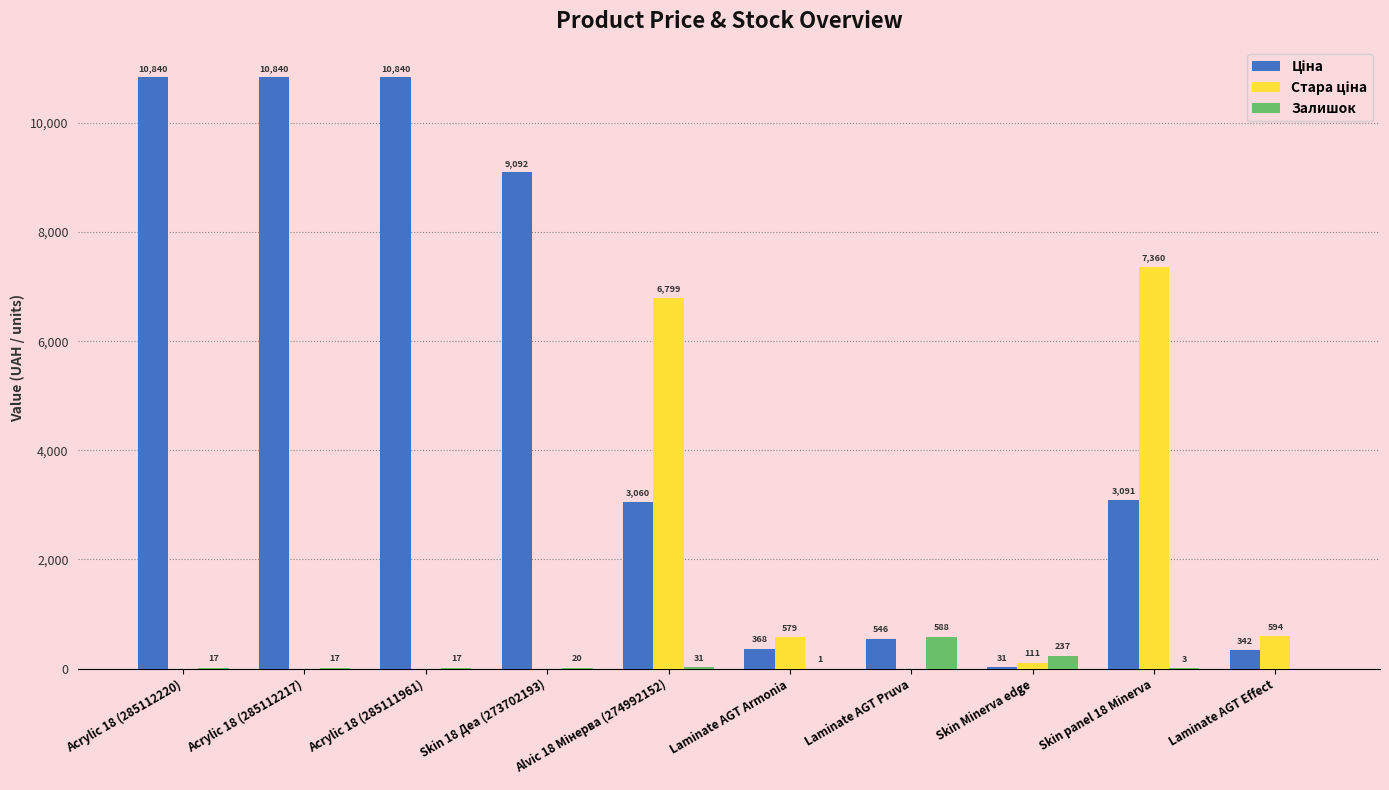

Is it true that Залишок equals 0.0 at Laminate AGT Effect?

True